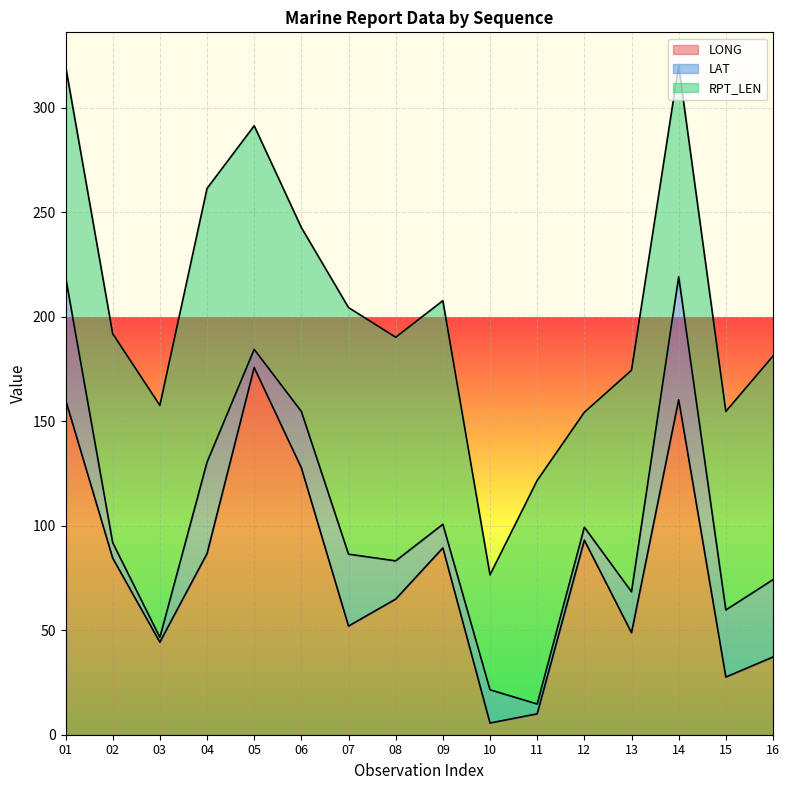

What is the value of the LONG point at the 4th from the left?

86.7